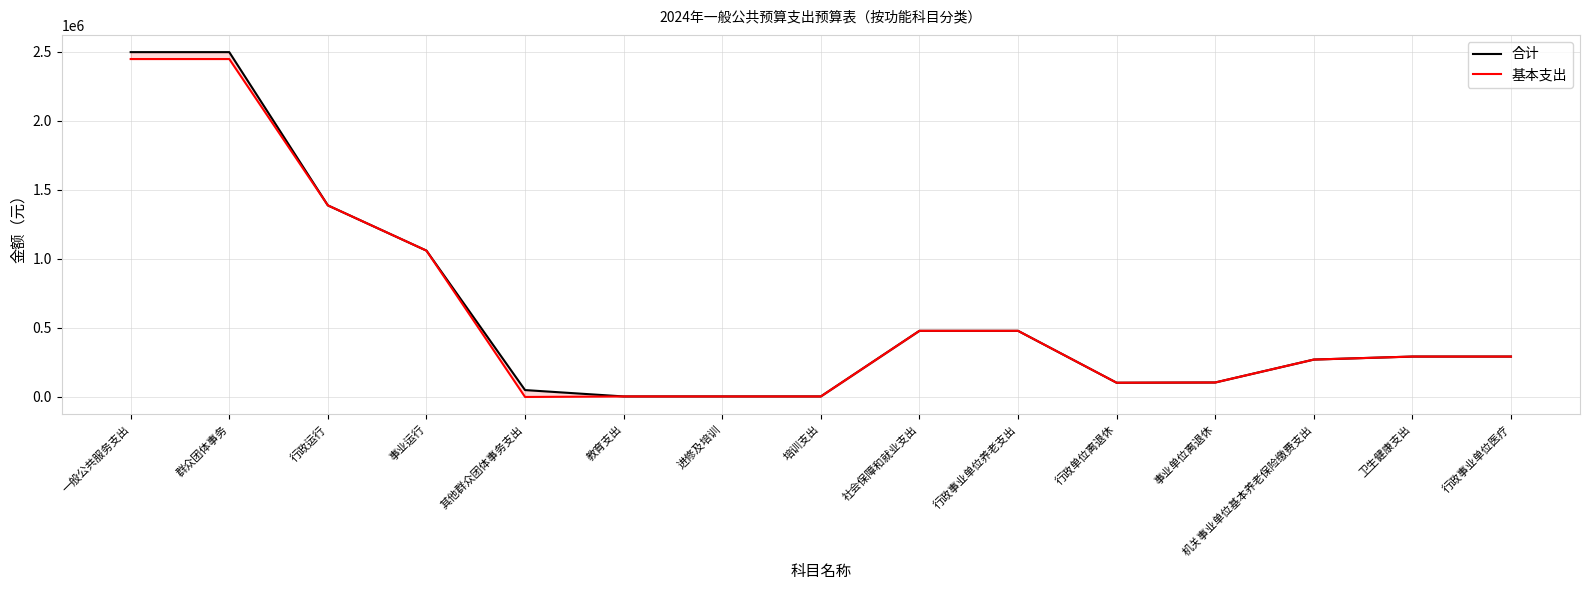

True or false: 基本支出 and 合计 intersect in this chart.

False